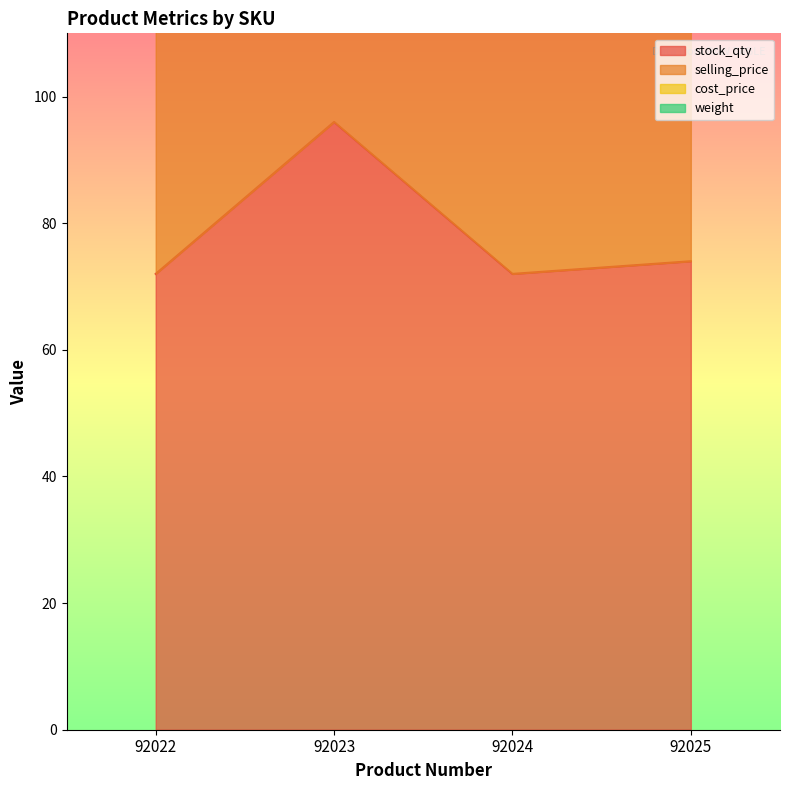

Between 92024 and 92025, which is larger?

92025